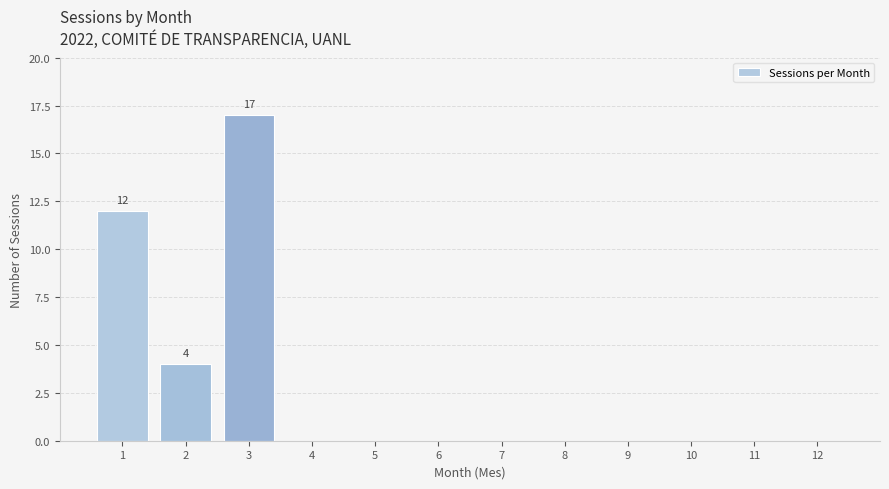

Which has a higher value, 6 or 3?

3